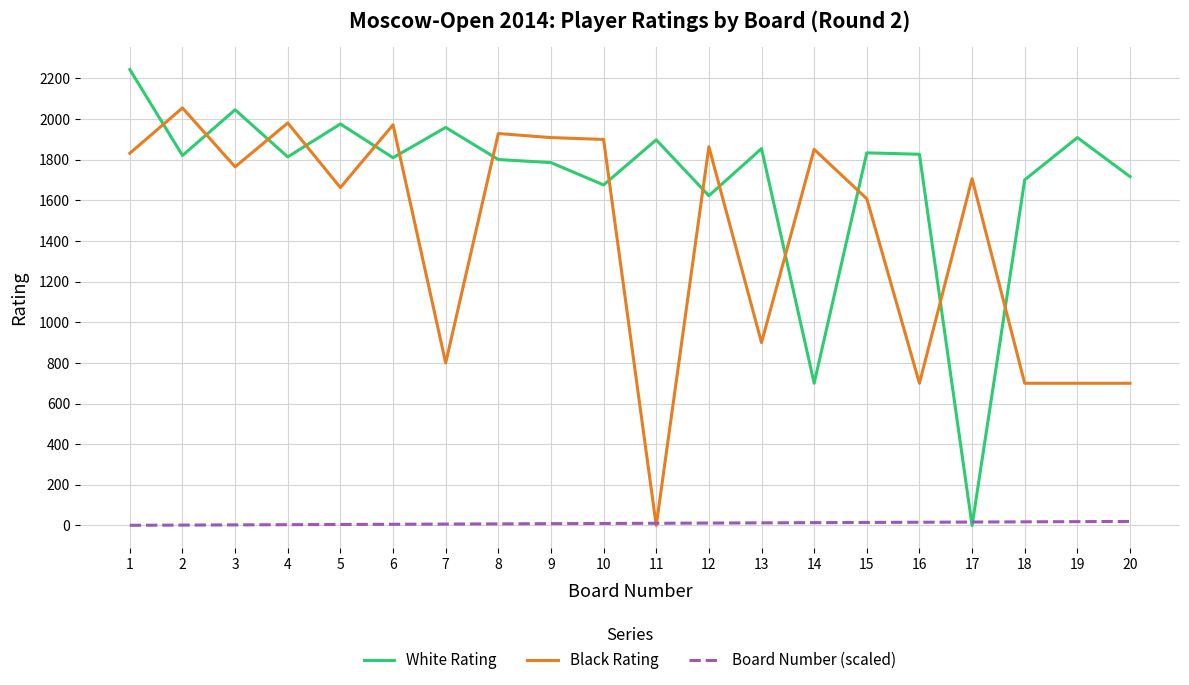

How many times do Board Number (scaled) and White Rating cross each other?

2